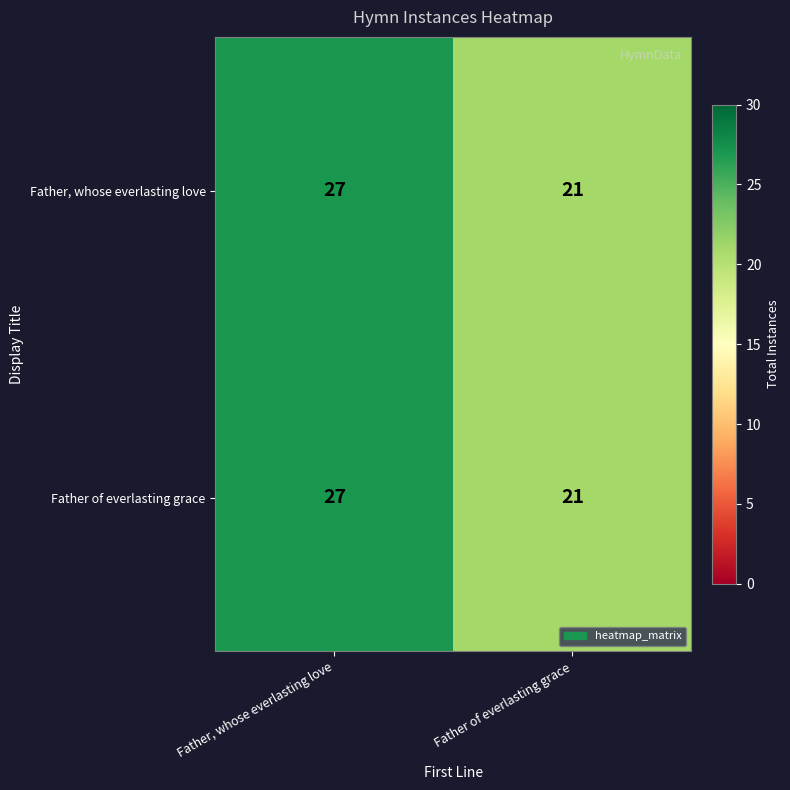

At which category does the chart reach its peak across all series?

Father, whose everlasting love